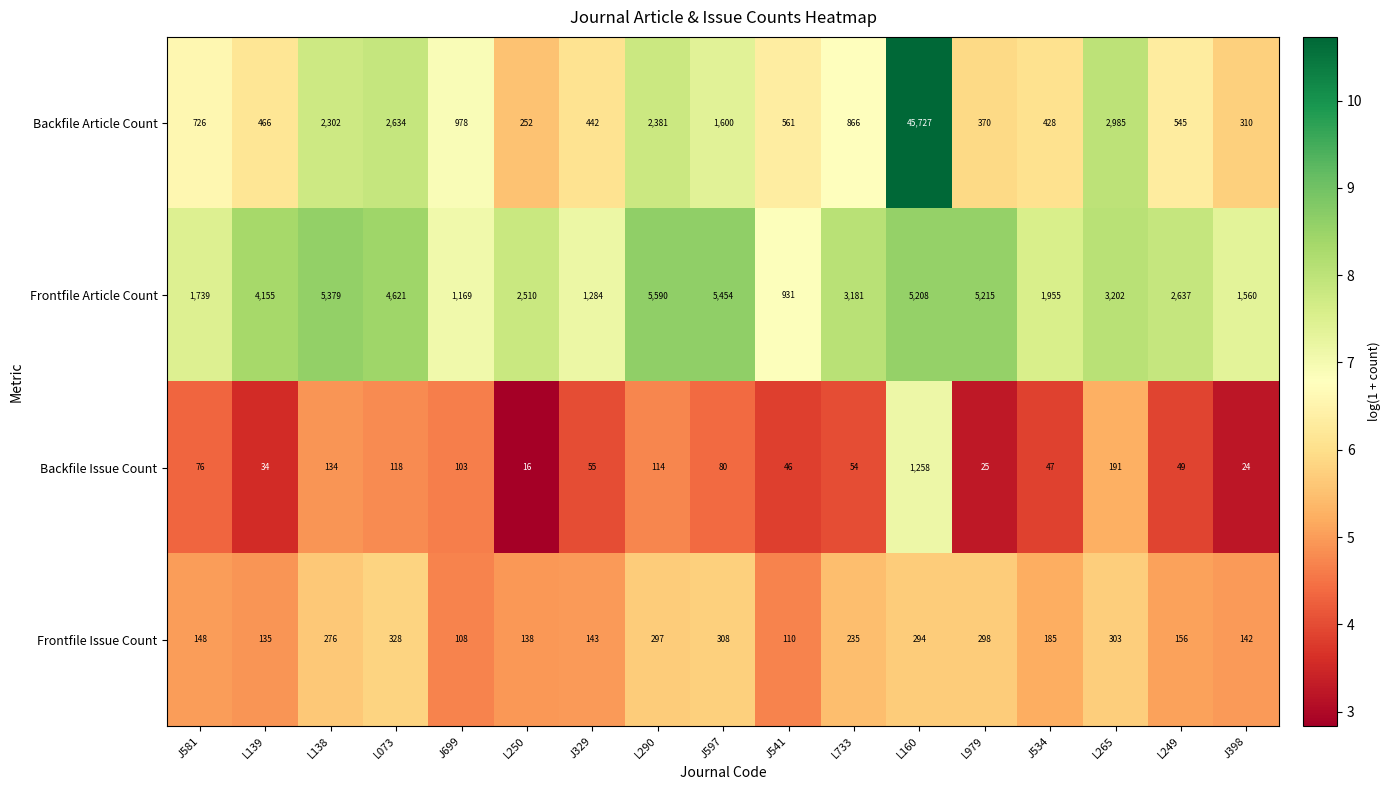

At J581, list the series in order from largest to smallest.

Frontfile Article Count, Backfile Article Count, Frontfile Issue Count, Backfile Issue Count